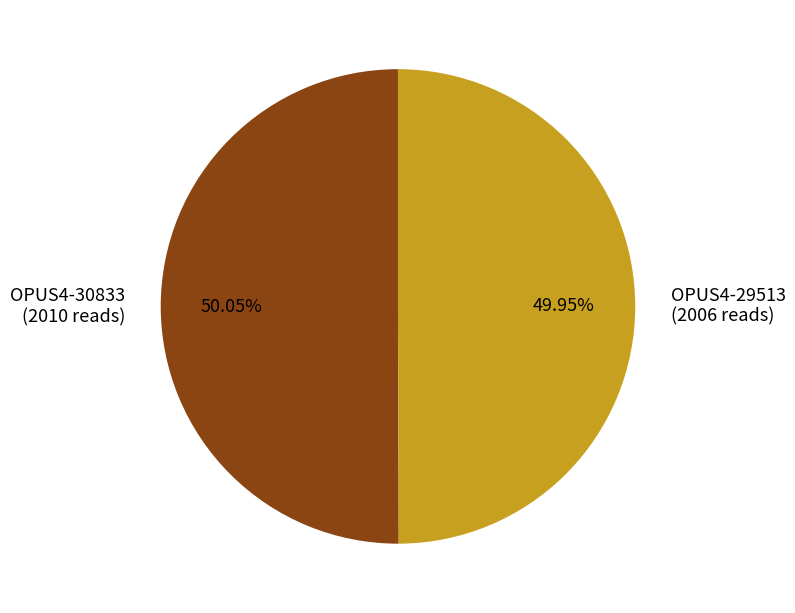

The OPUS4-29513 slice represents 50% of the pie. True or false?

True